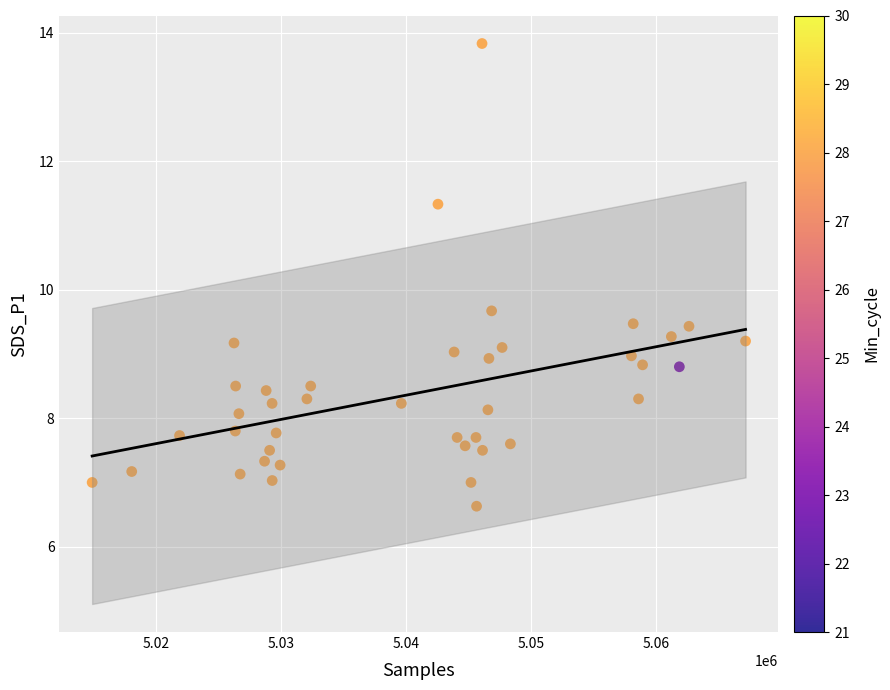

What is the range of X values (max minus min)?

52216.0